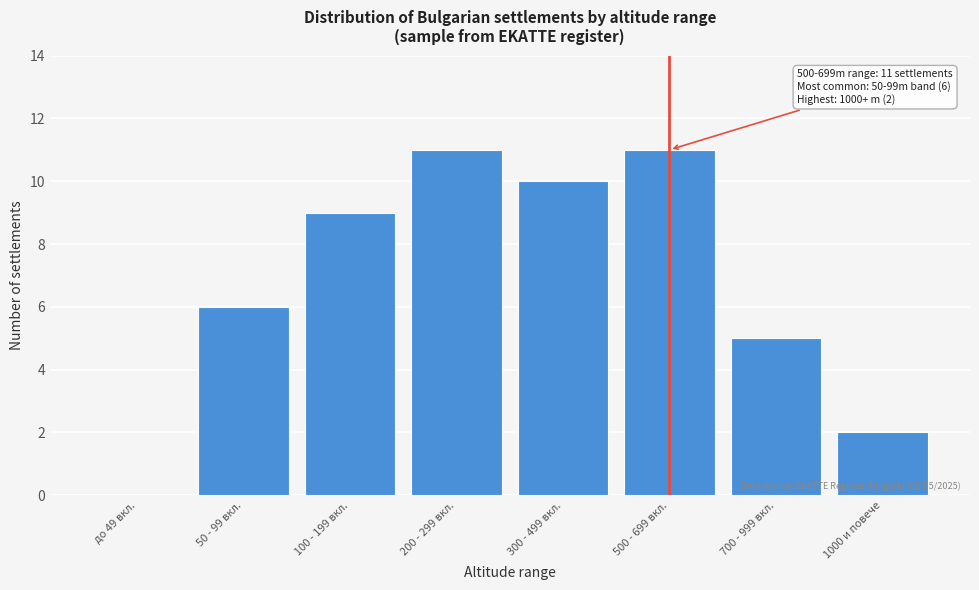

Reading left to right, extract all data points from this chart.

до 49 вкл.=0	50 - 99 вкл.=6	100 - 199 вкл.=9	200 - 299 вкл.=11	300 - 499 вкл.=10	500 - 699 вкл.=11	700 - 999 вкл.=5	1000 и повече=2